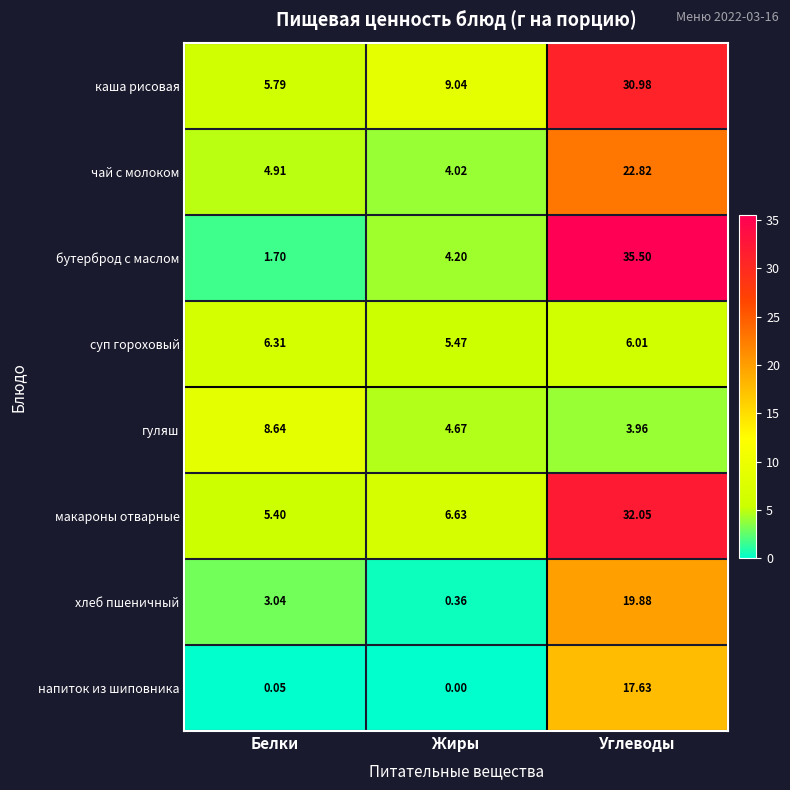

Count the number of data series in this chart.

8